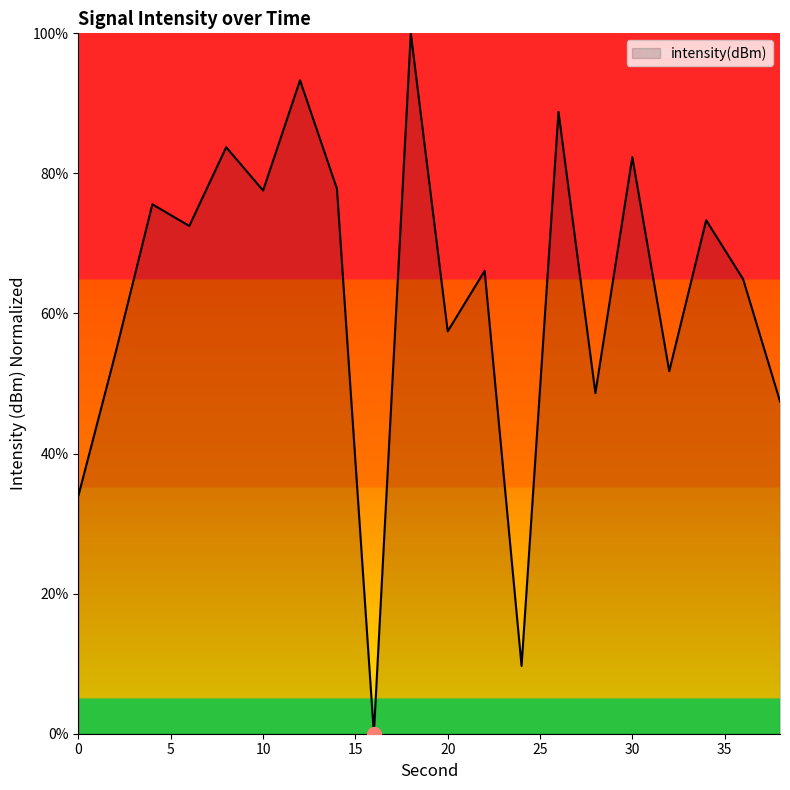

What is the greatest value displayed?

100.0